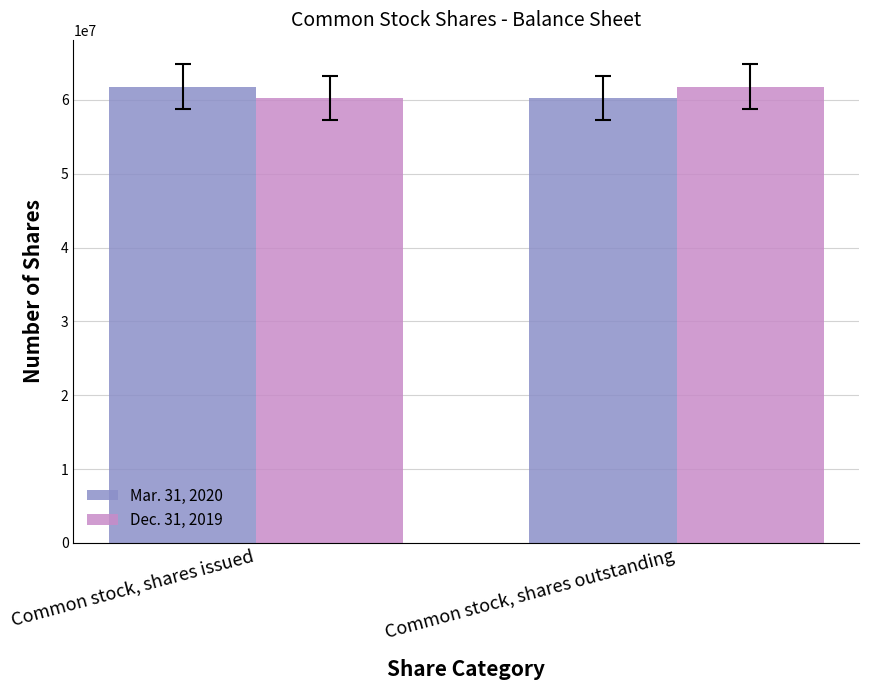

What are all the series names shown in the legend?

Mar. 31, 2020, Dec. 31, 2019